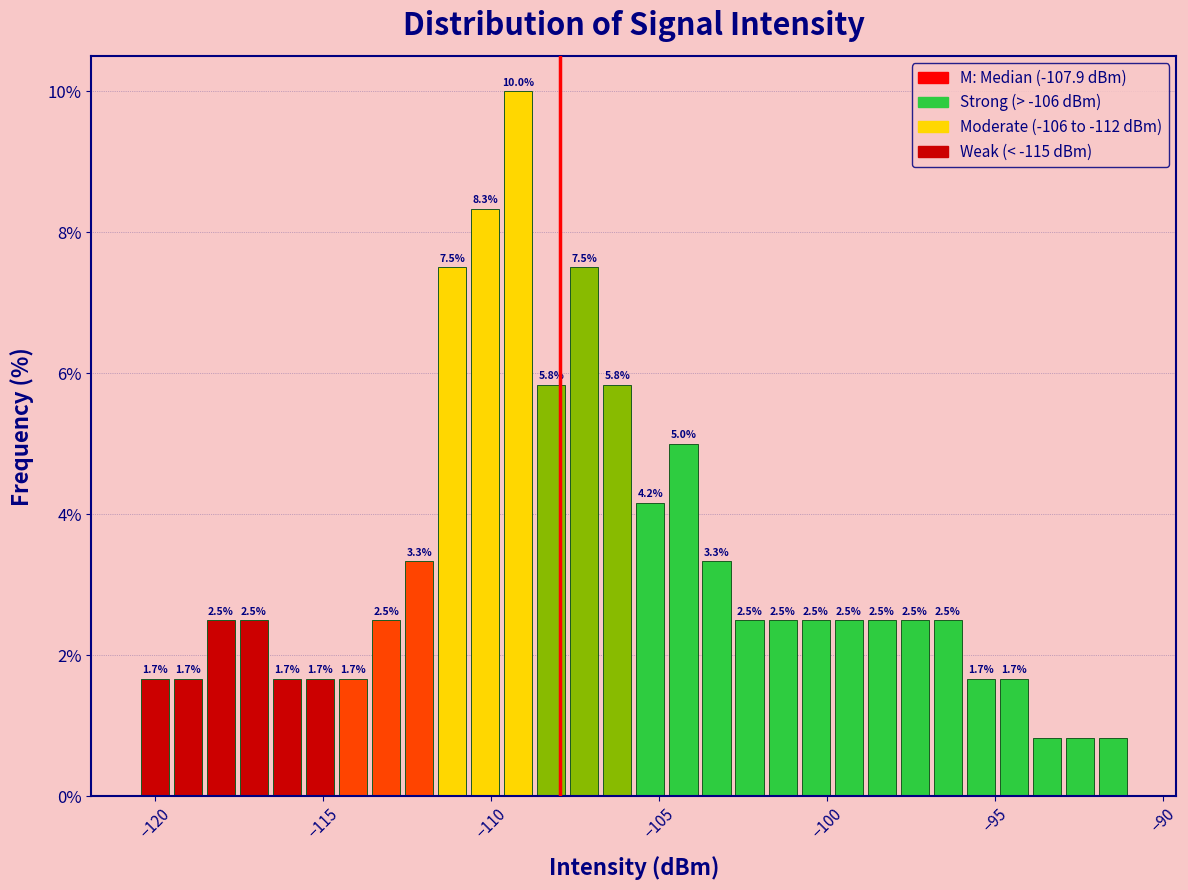

Around what value on the x-axis is the tallest bar? Give the approximate position of its centre, as read against the axis.

-109.0